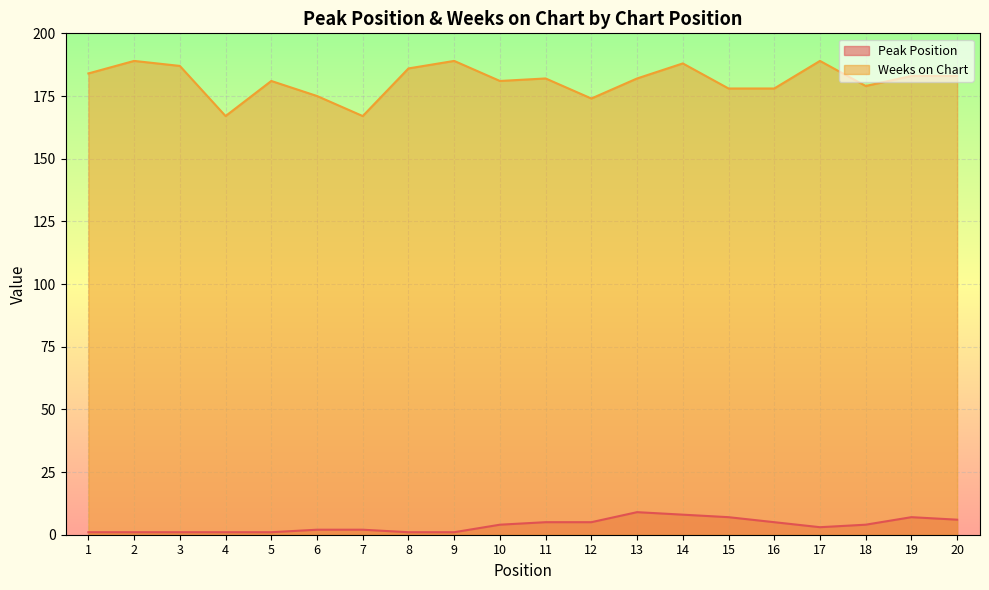

What is the smallest value displayed?

1